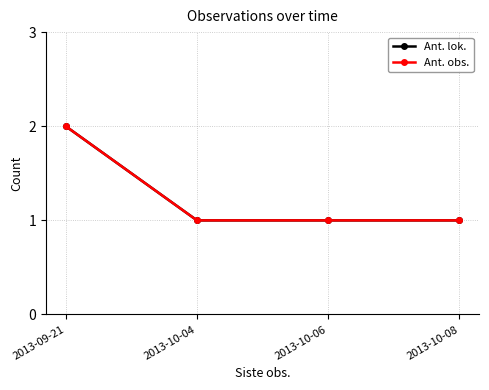

What is the minimum value for Ant. obs.?

1